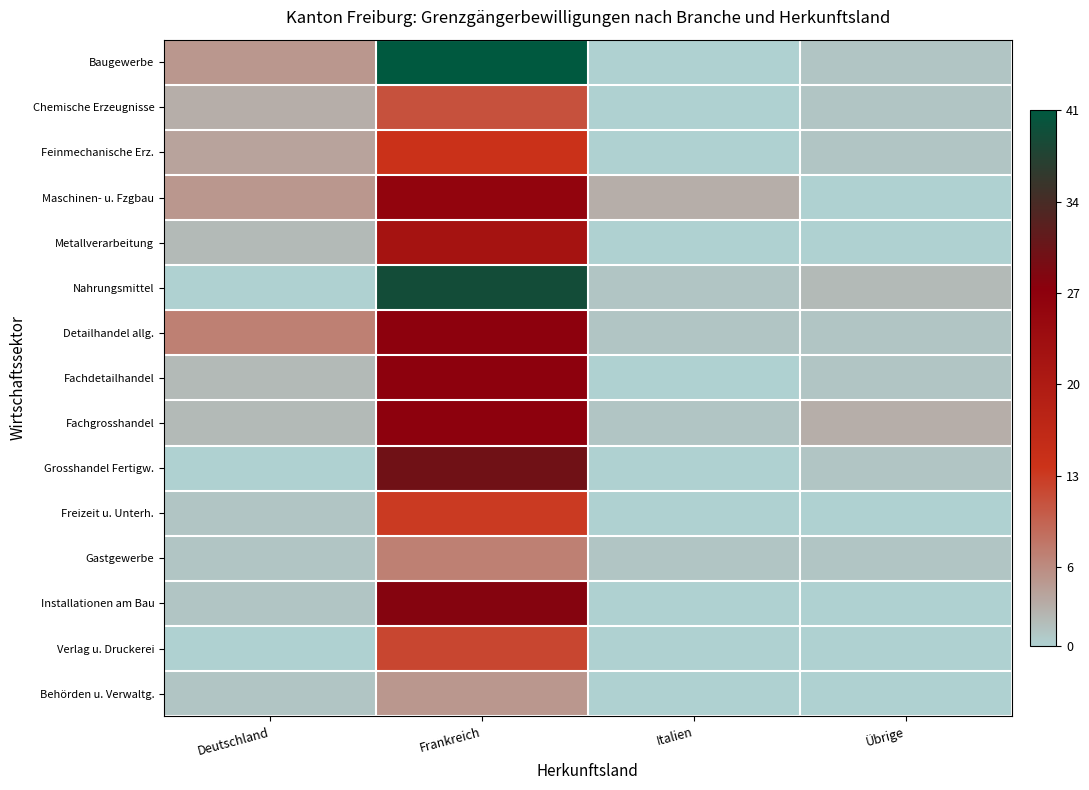

Reading left to right, what are all the values shown in this chart?

Baugewerbe: Deutschland=5	Frankreich=41	Italien=0	Übrige=1
Chemische Erzeugnisse: Deutschland=3	Frankreich=11	Italien=0	Übrige=1
Feinmechanische Erz.: Deutschland=4	Frankreich=14	Italien=0	Übrige=1
Maschinen- u. Fzgbau: Deutschland=5	Frankreich=26	Italien=3	Übrige=0
Metallverarbeitung: Deutschland=2	Frankreich=22	Italien=0	Übrige=0
Nahrungsmittel: Deutschland=0	Frankreich=39	Italien=1	Übrige=2
Detailhandel allg.: Deutschland=7	Frankreich=27	Italien=1	Übrige=1
Fachdetailhandel: Deutschland=2	Frankreich=27	Italien=0	Übrige=1
Fachgrosshandel: Deutschland=2	Frankreich=27	Italien=1	Übrige=3
Grosshandel Fertigw.: Deutschland=0	Frankreich=30	Italien=0	Übrige=1
Freizeit u. Unterh.: Deutschland=1	Frankreich=13	Italien=0	Übrige=0
Gastgewerbe: Deutschland=1	Frankreich=7	Italien=1	Übrige=1
Installationen am Bau: Deutschland=1	Frankreich=28	Italien=0	Übrige=0
Verlag u. Druckerei: Deutschland=0	Frankreich=12	Italien=0	Übrige=0
Behörden u. Verwaltg.: Deutschland=1	Frankreich=5	Italien=0	Übrige=0